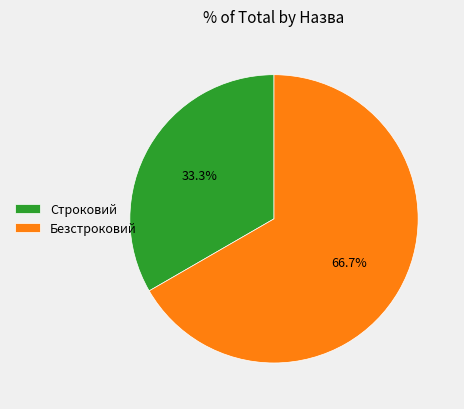

How many slices are in this pie chart?

2